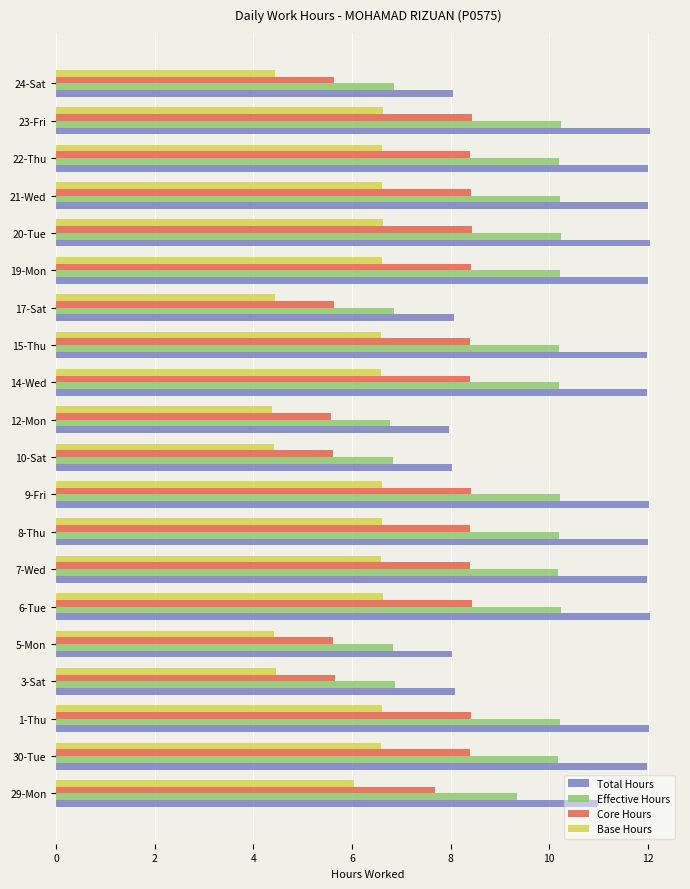

What is the difference between the Effective Hours values at 5-Mon and 30-Tue?

3.4